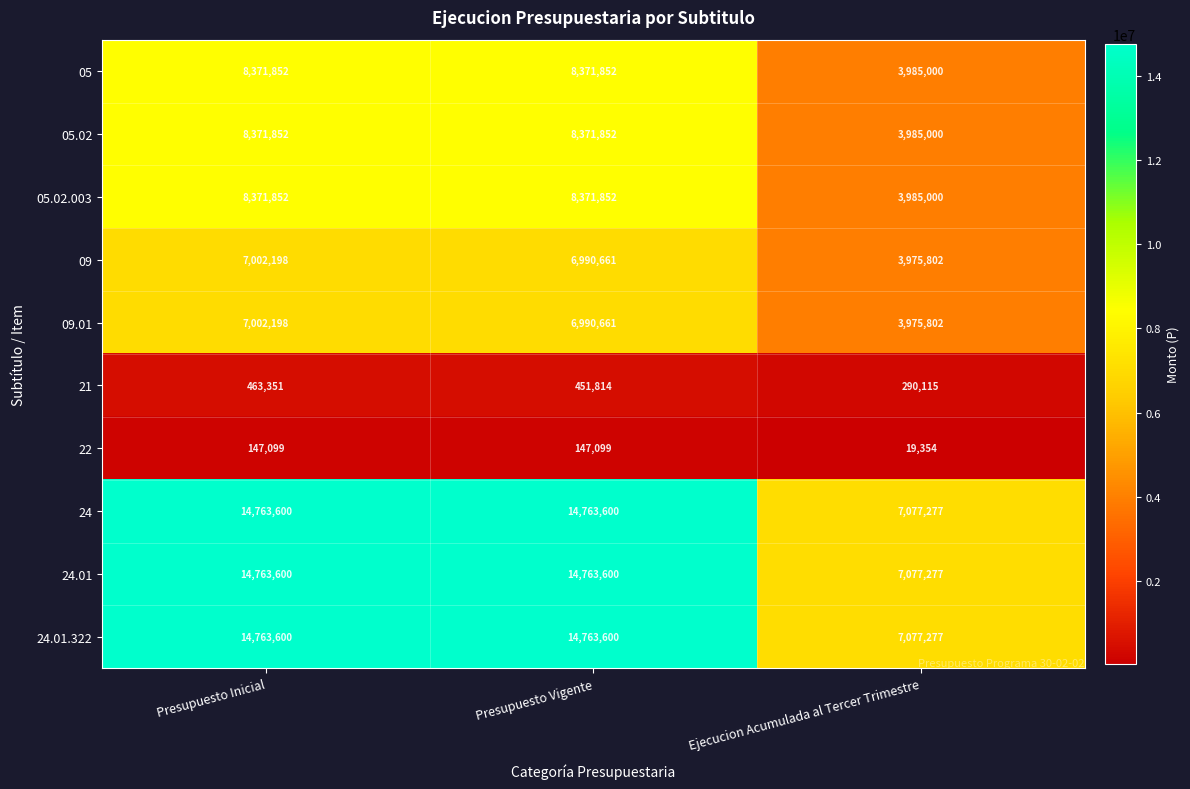

Reading left to right, transcribe all the data shown in this chart.

05: 8371852	8371852	3985000
05.02: 8371852	8371852	3985000
05.02.003: 8371852	8371852	3985000
09: 7002198	6990661	3975802
09.01: 7002198	6990661	3975802
21: 463351	451814	290115
22: 147099	147099	19354
24: 14763600	14763600	7077277
24.01: 14763600	14763600	7077277
24.01.322: 14763600	14763600	7077277